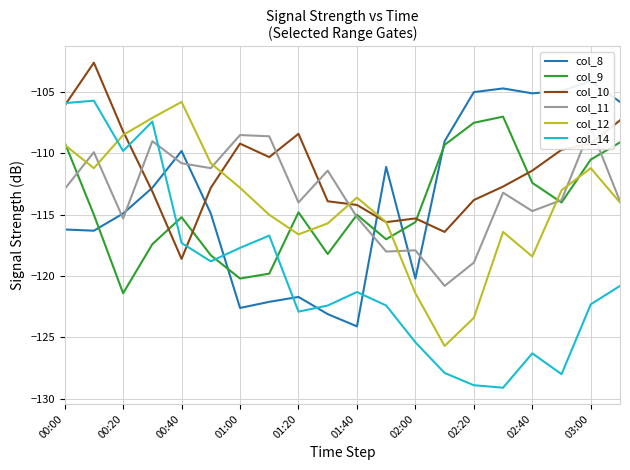

What is the difference between the second highest and minimum values in the col_8 series?

19.4